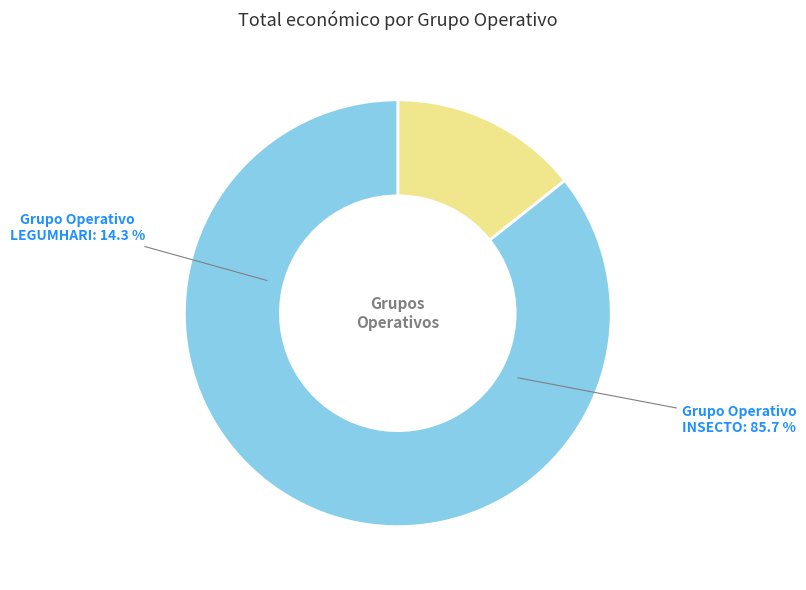

The Grupo Operativo INSECTO slice represents 86% of the pie. True or false?

True